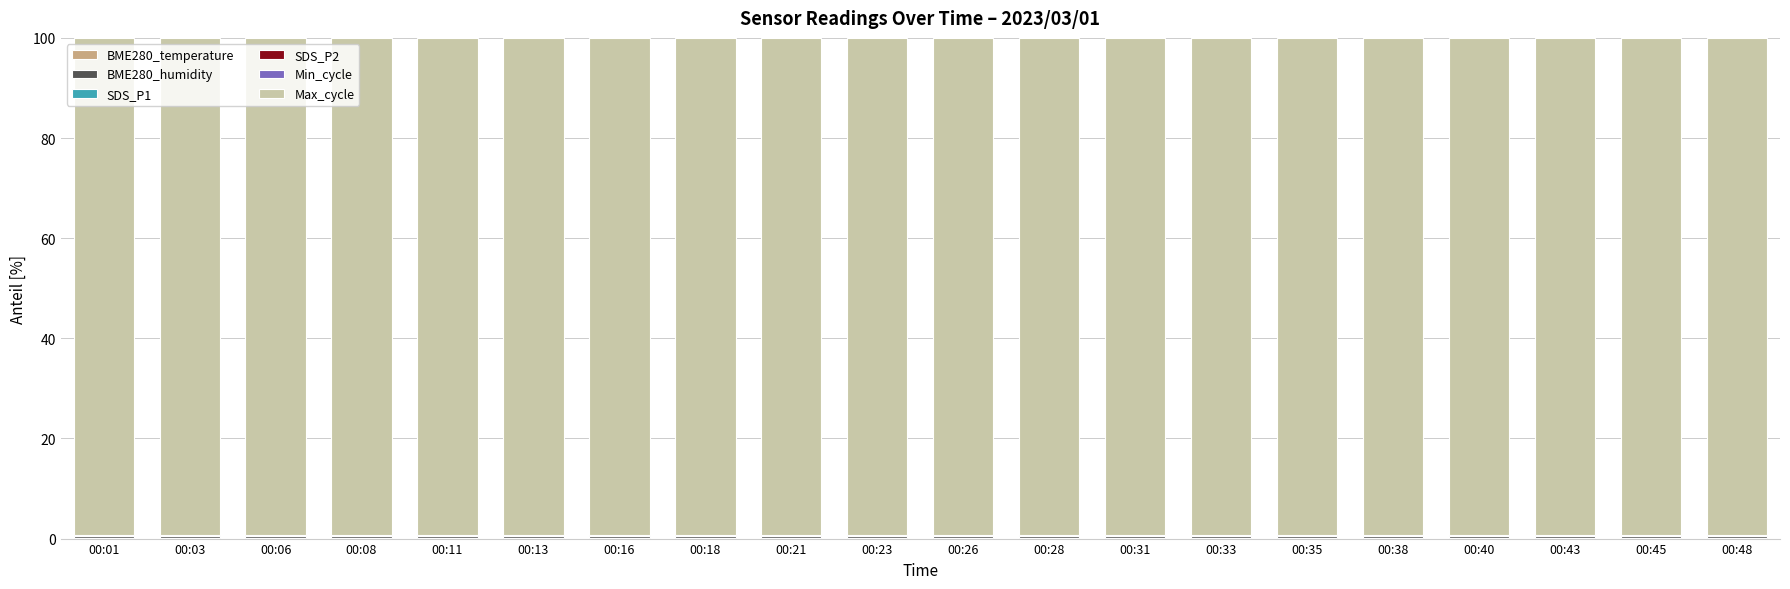

Count the number of data series in this chart.

6